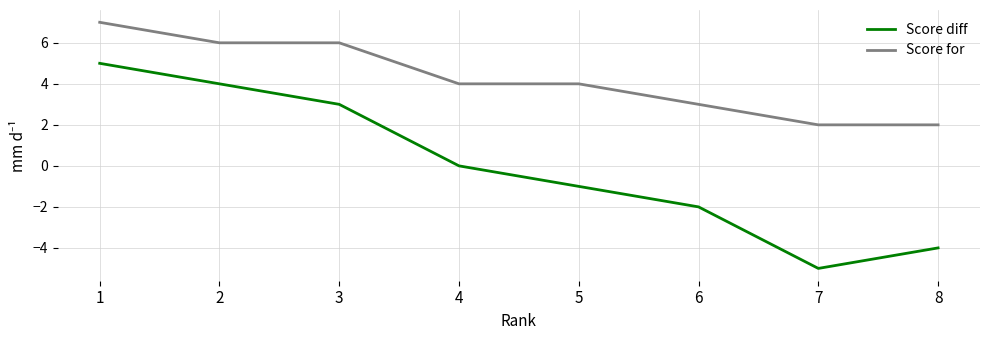

What is the difference between the maximum and minimum values in the Score for series?

5